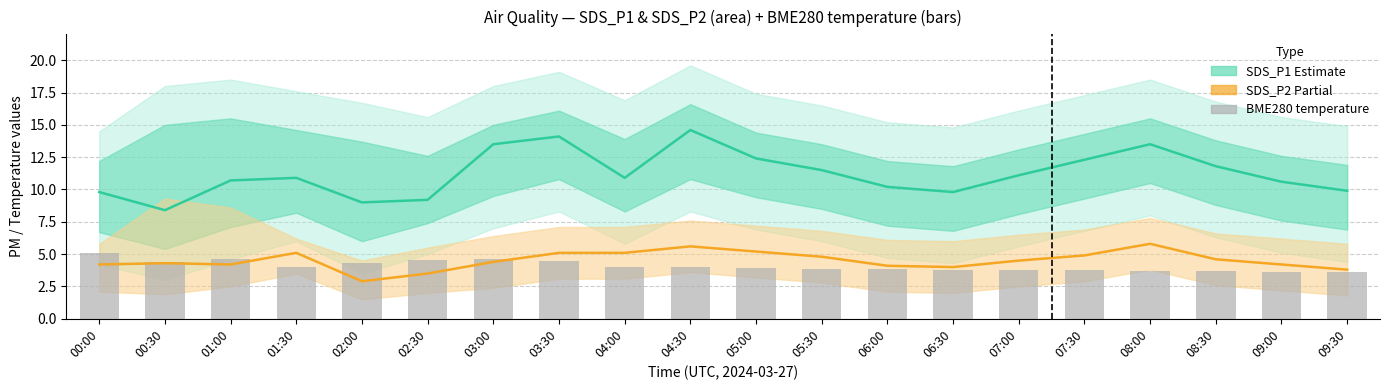

What are all the series names shown in the legend?

SDS_P1 (Estimate), SDS_P2 (Partial), BME280_temperature